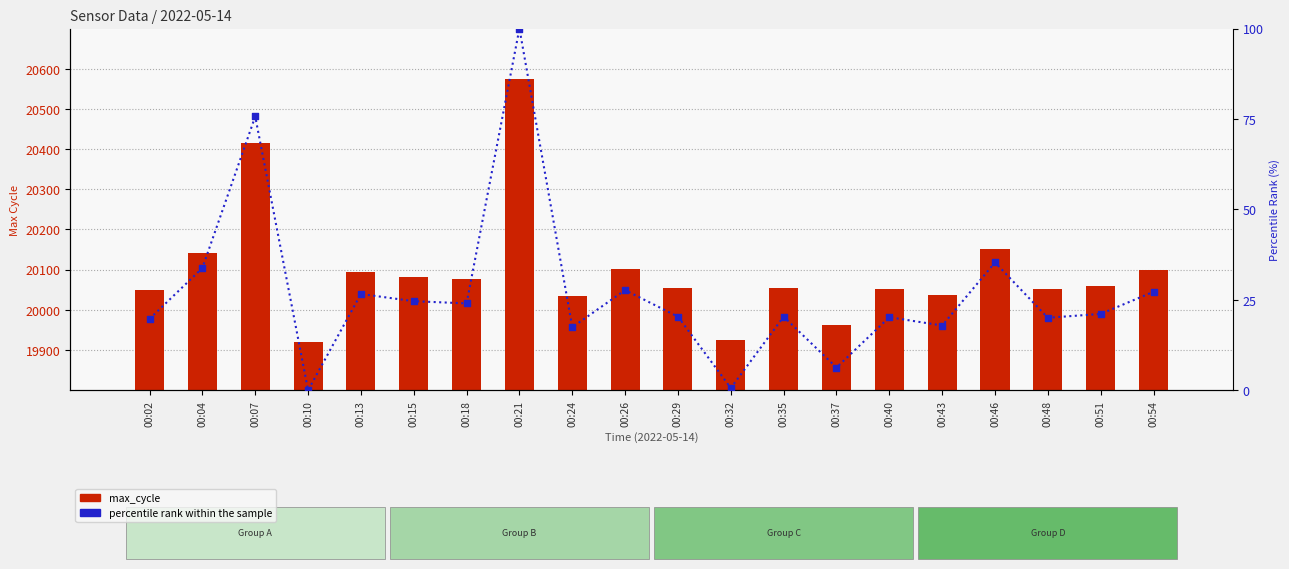

At which category is the sum across all series the highest?

00:21